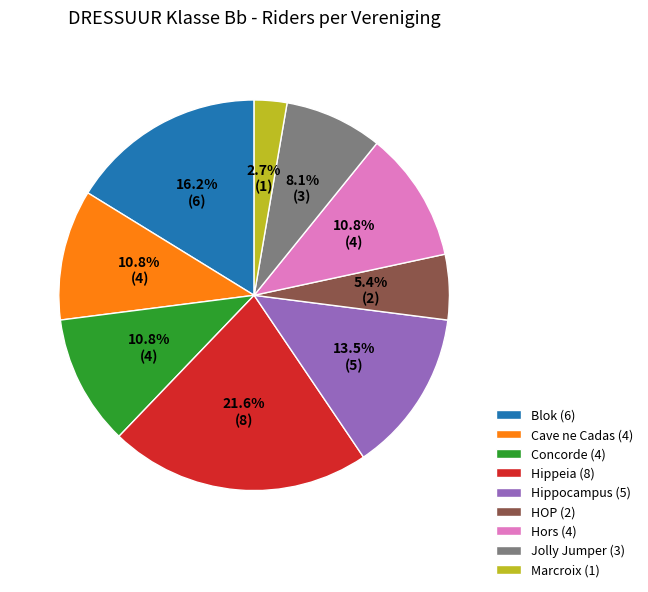

To the nearest percent, what is the combined percentage of Hippeia and HOP?

27%